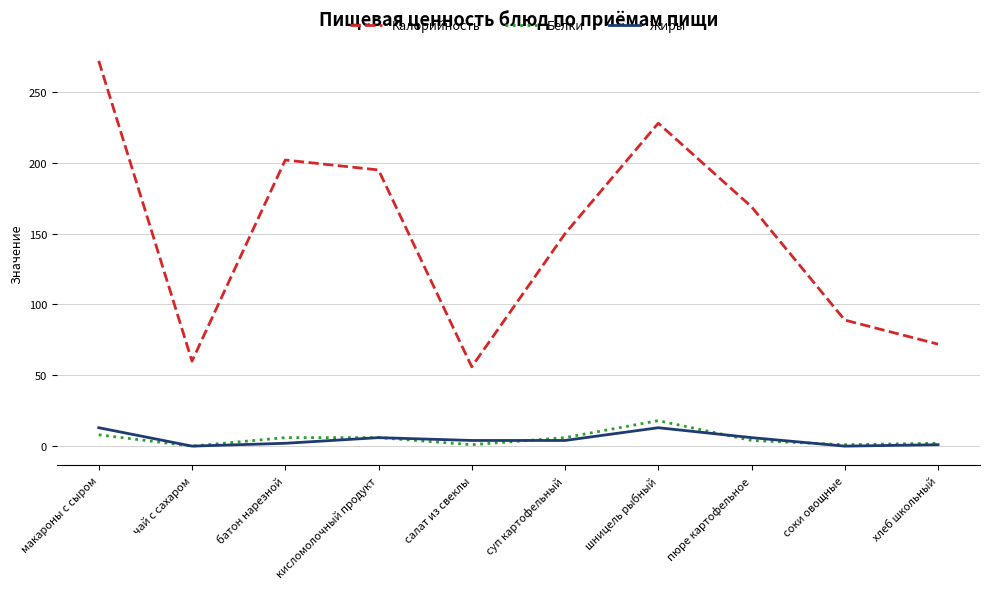

What is the sum of all Калорийность values?

1493